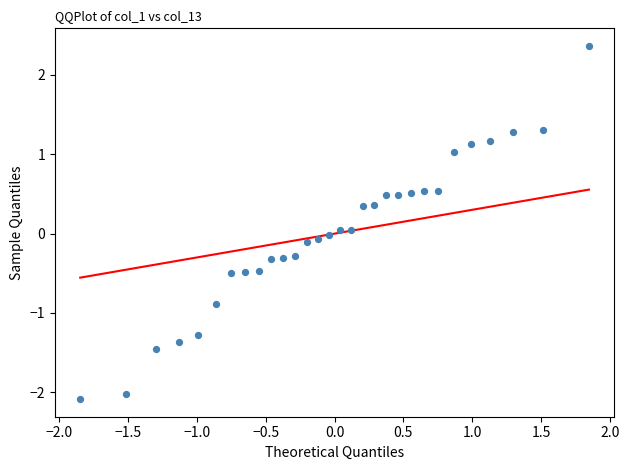

What is the range of X values (max minus min)?

3.7